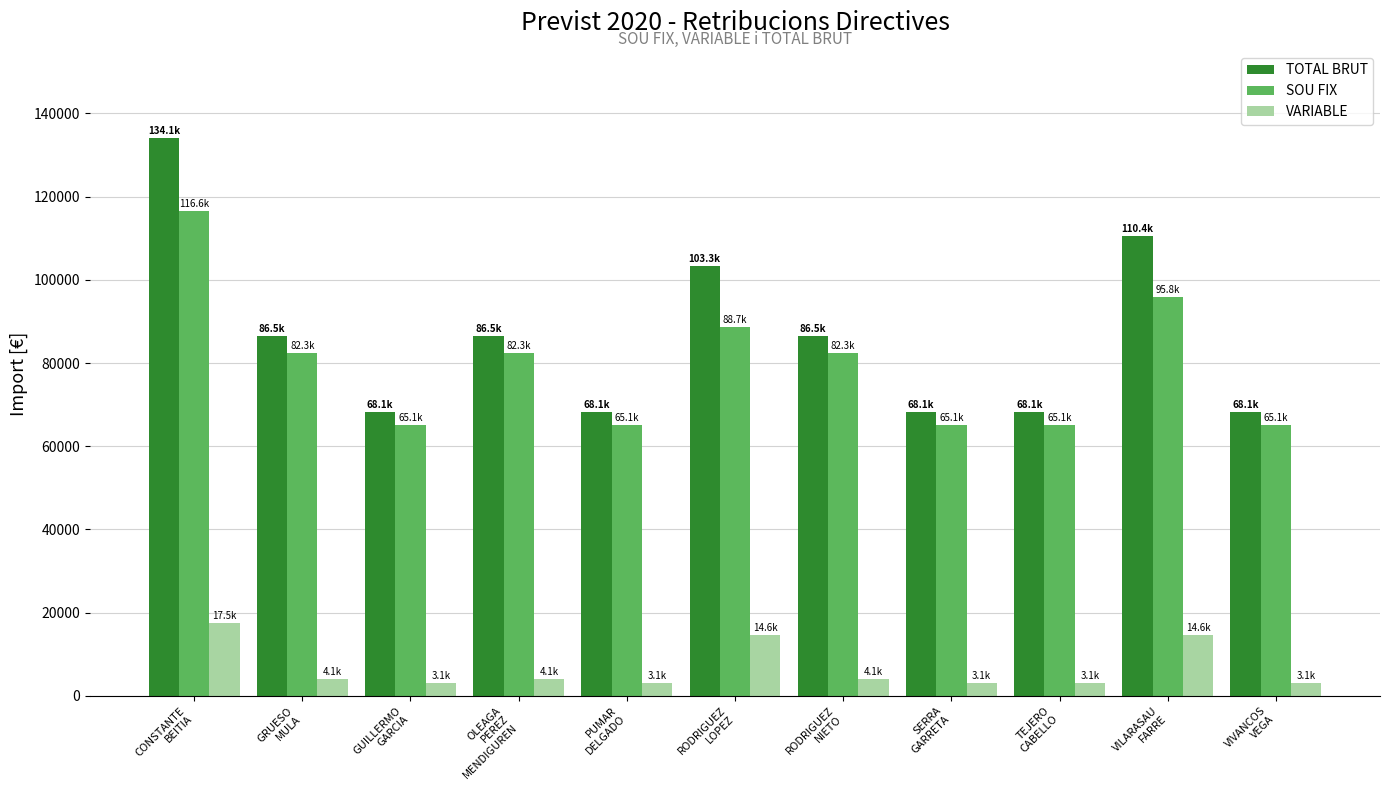

The value of TOTAL BRUT at RODRIGUEZ
NIETO is 86467.2. True or false?

True